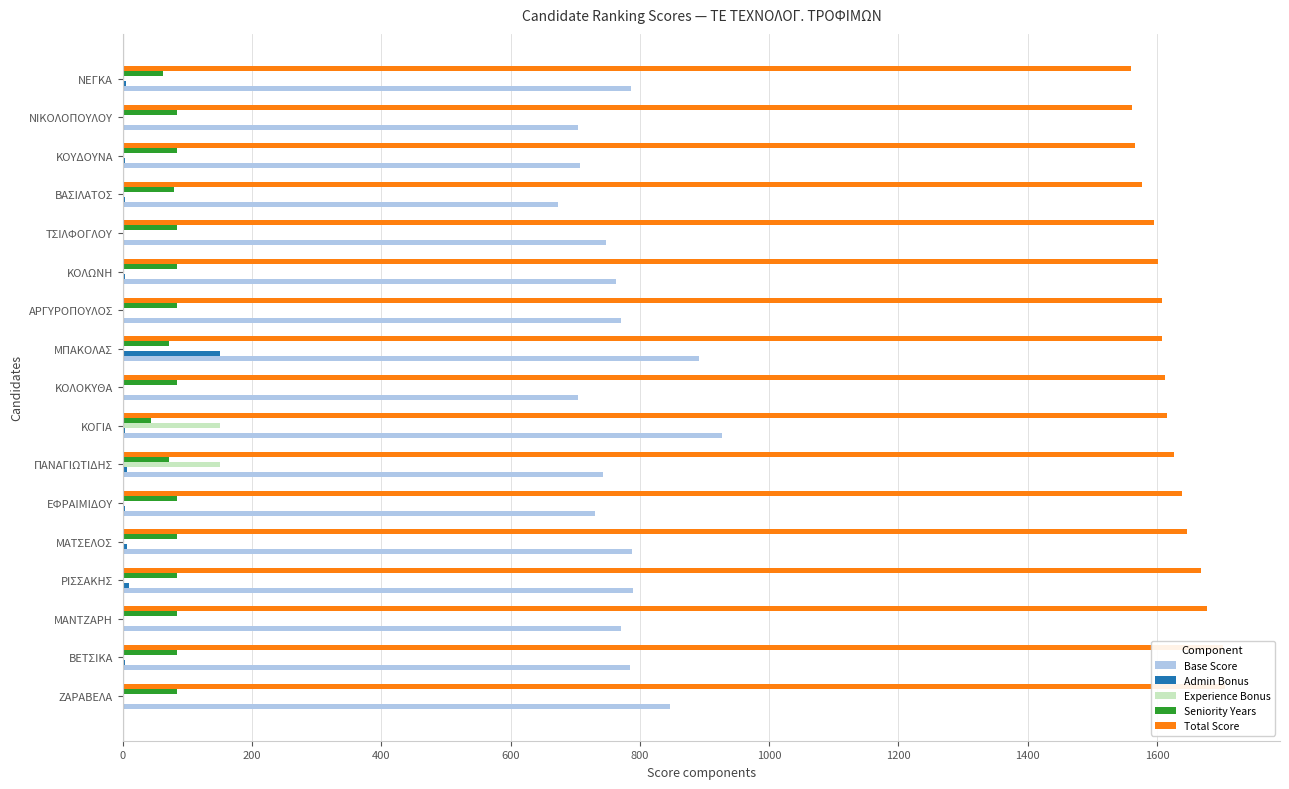

What is the value of the Base Score bar at the 5th from the left?

788